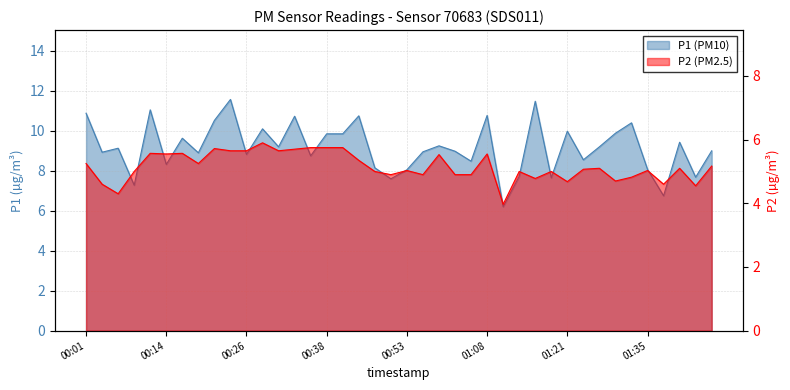

What position from the left is 01:43?

39